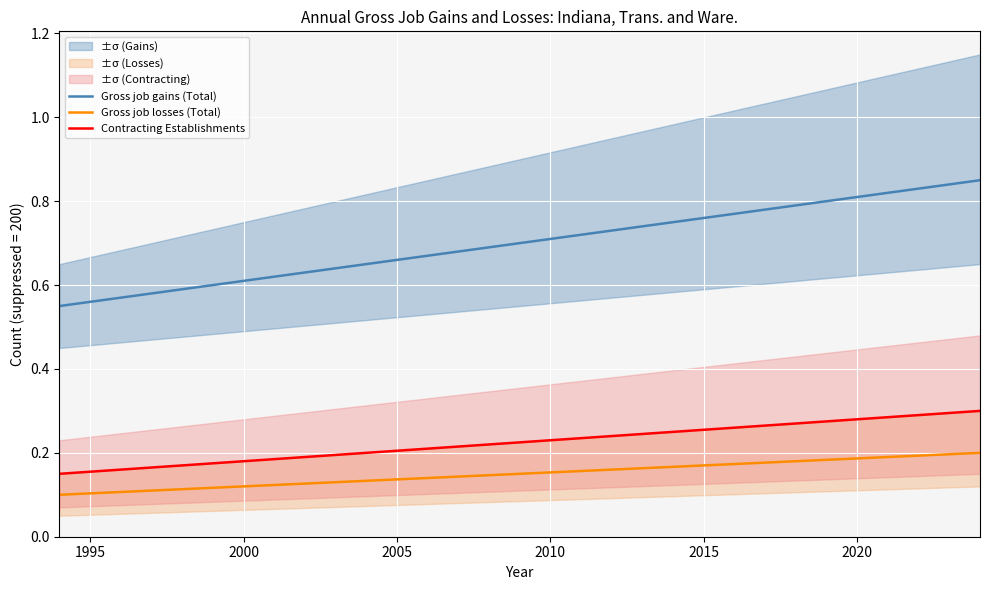

What is the sum of all Gross job losses (Total) values?

4.7